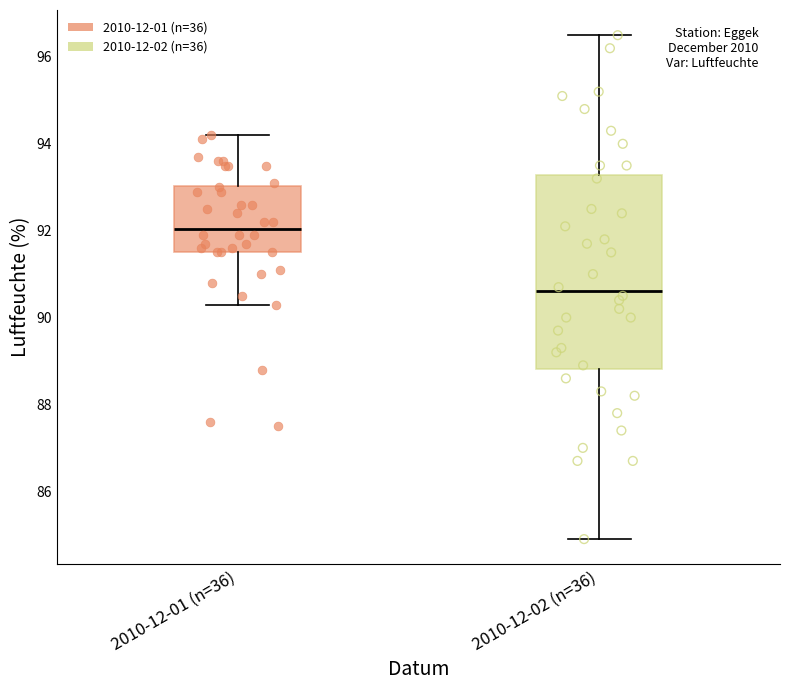

Comparing the boxes themselves (not the whiskers), which one is the tallest?

2010-12-02 (n=36)